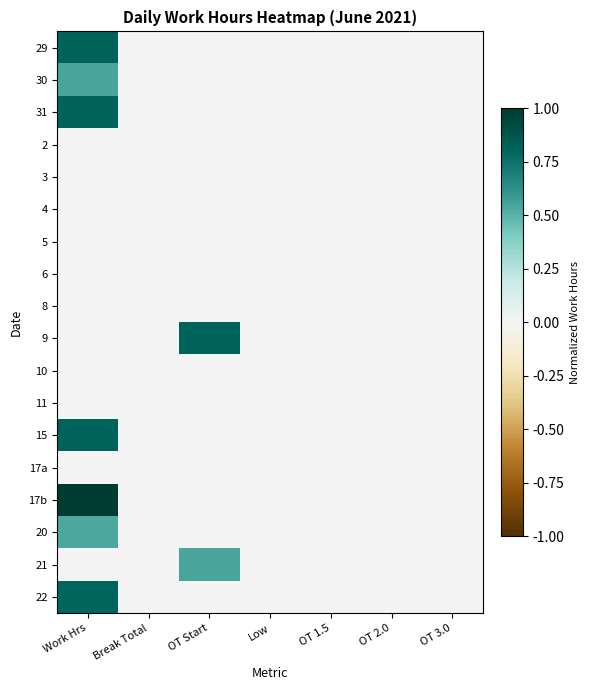

Which series has the largest range (max minus min)?

17b